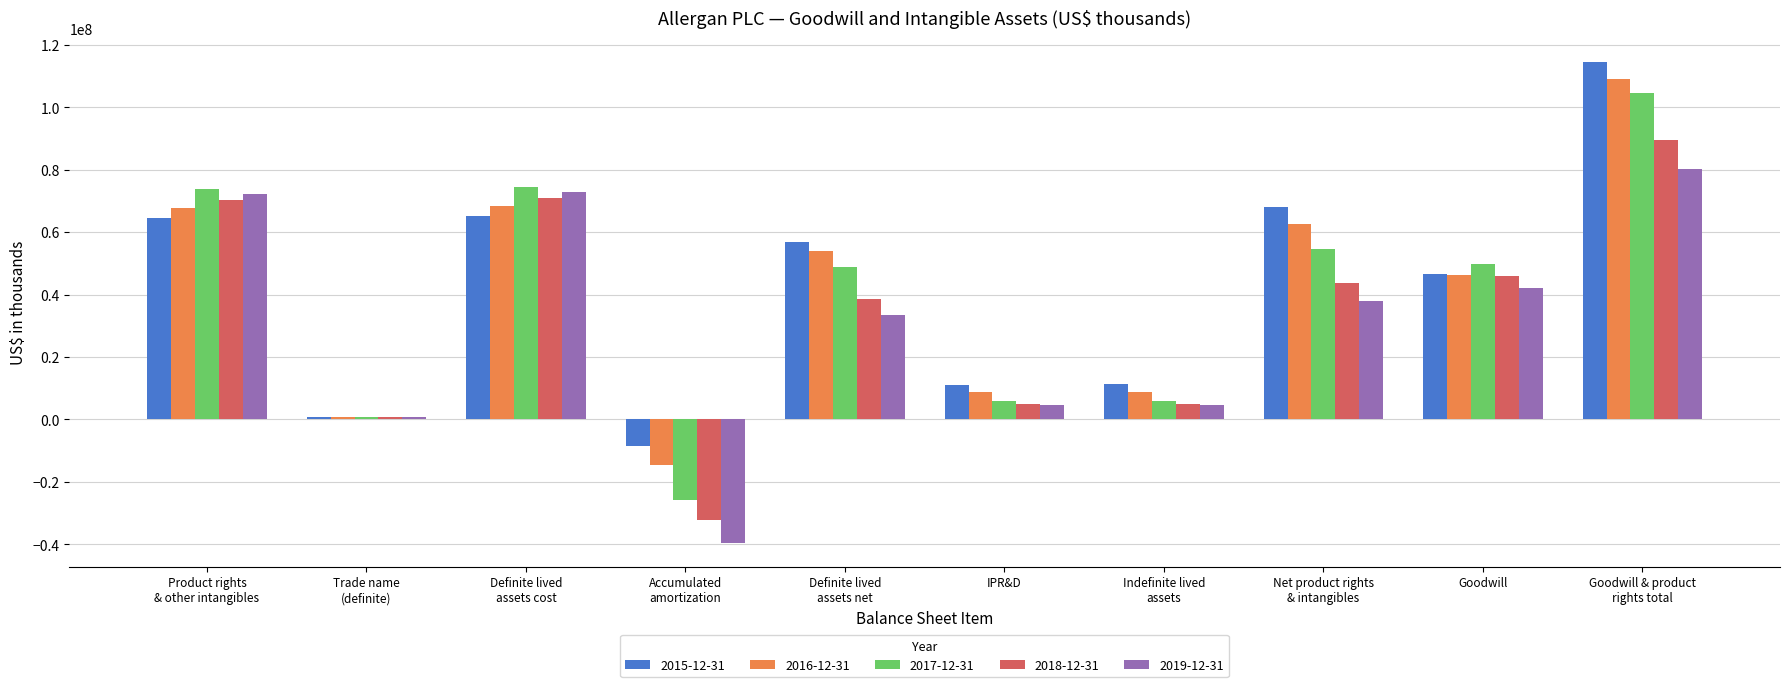

Where is 2019-12-31 nearest to the value 20292750?

Definite lived
assets net